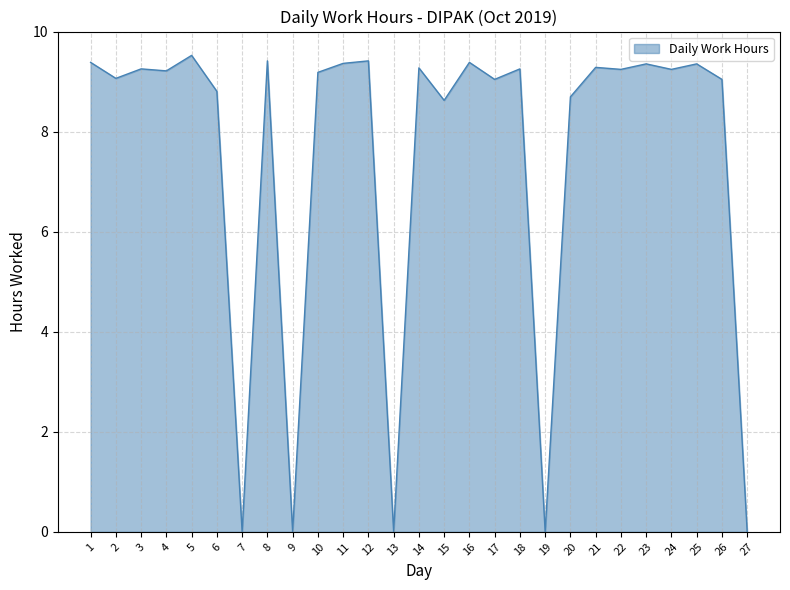

Which has a higher value, 8 or 17?

8